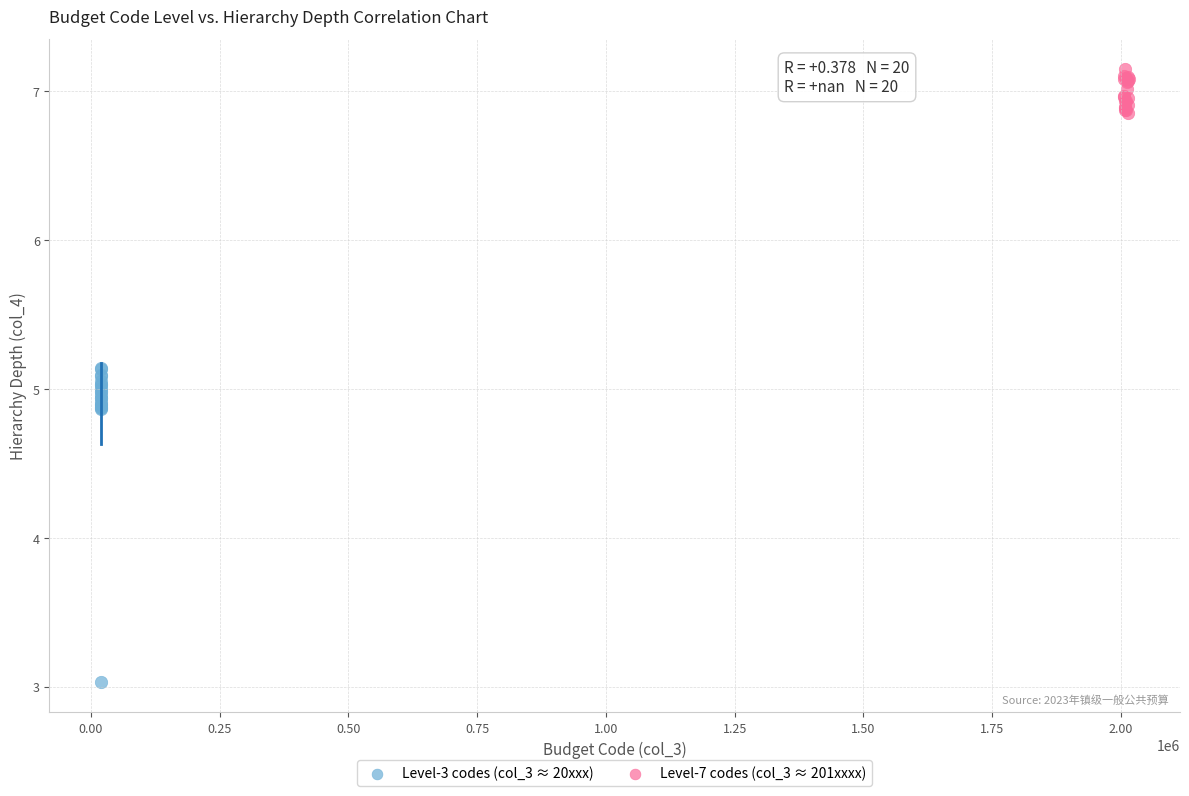

Which series has the largest Y range (max minus min)?

Level-3 codes (col_3 ≈ 20xxx)